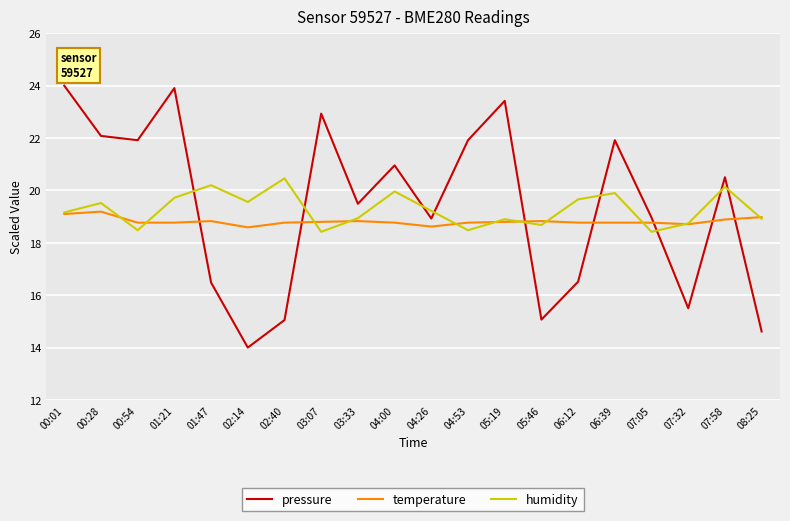

At how many categories does at least one series exceed 17?

20